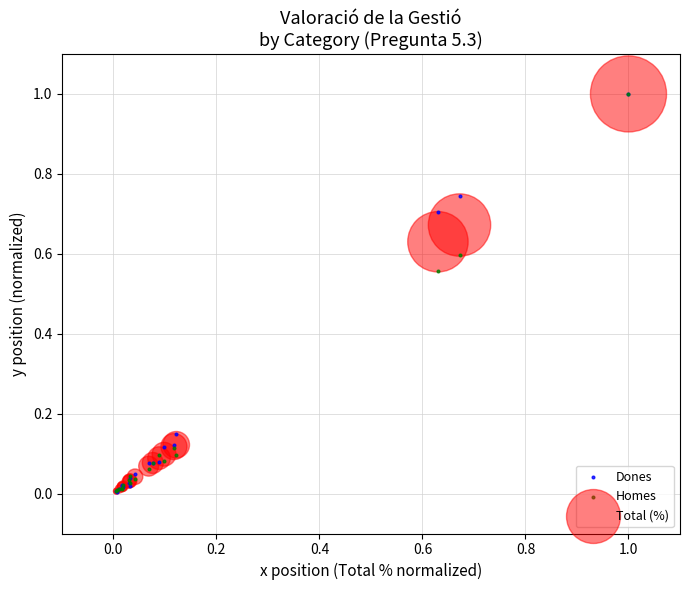

What are all the series names shown in the legend?

Dones, Homes, Total (%)